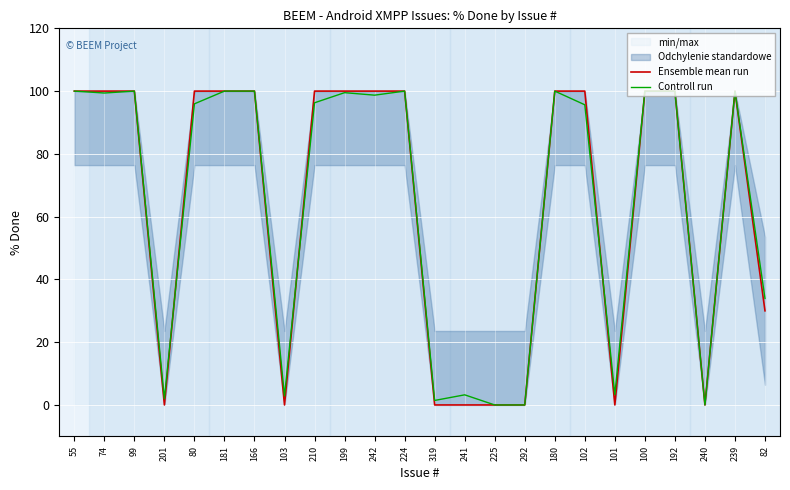

Is the value of Controll run at 102 greater than the value of Ensemble mean run at 199?

No